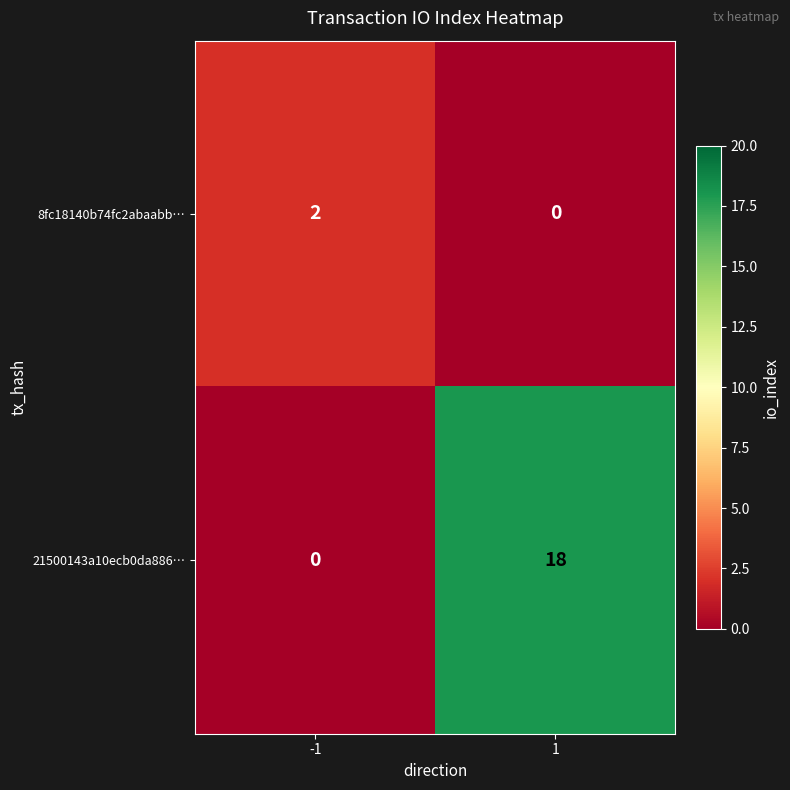

Reading left to right, list all the values displayed in this chart.

8fc18140b74fc2abaabb…: -1=2	1=0
21500143a10ecb0da886…: -1=0	1=18